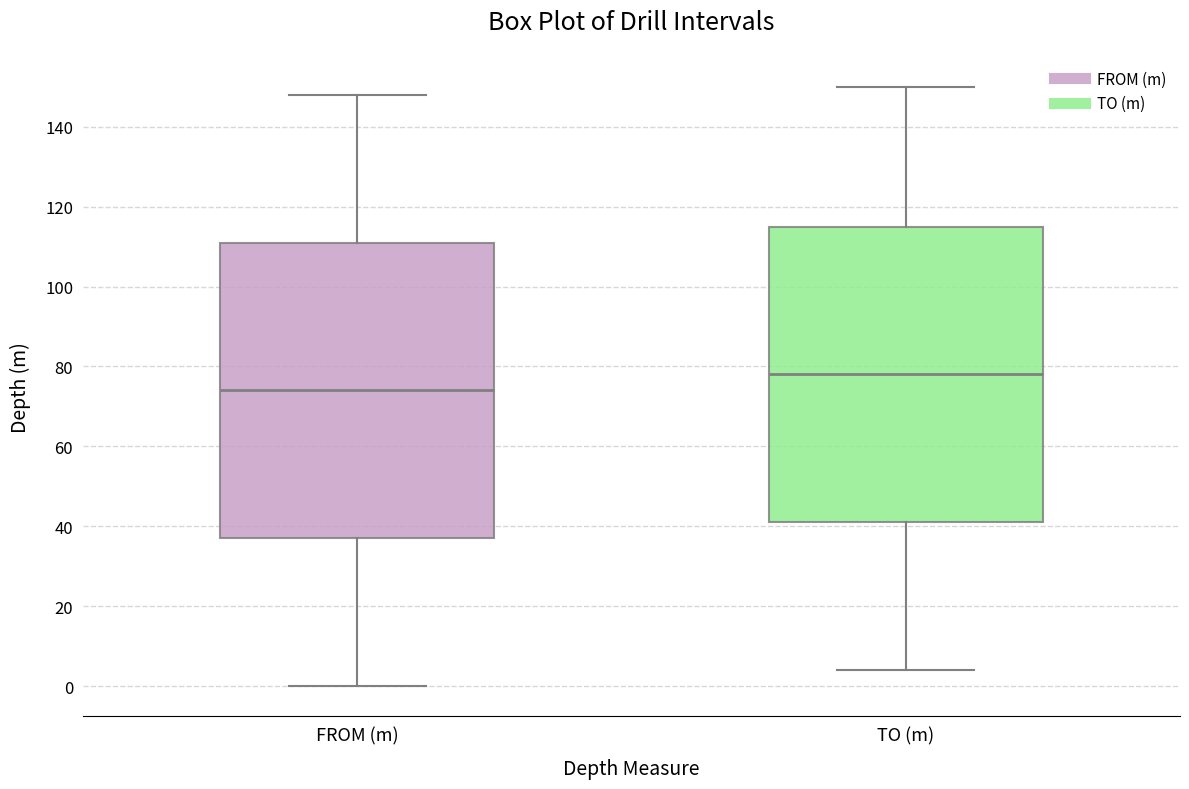

Where is the lower edge of the box for FROM (m) on the y-axis? The values are not printed on the chart, so give them approximately, as read against the axis.

38